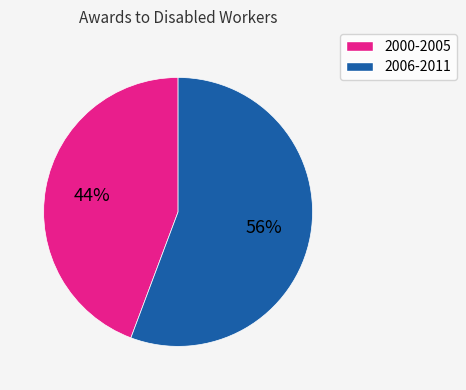

Is there a majority slice in this chart?

Yes